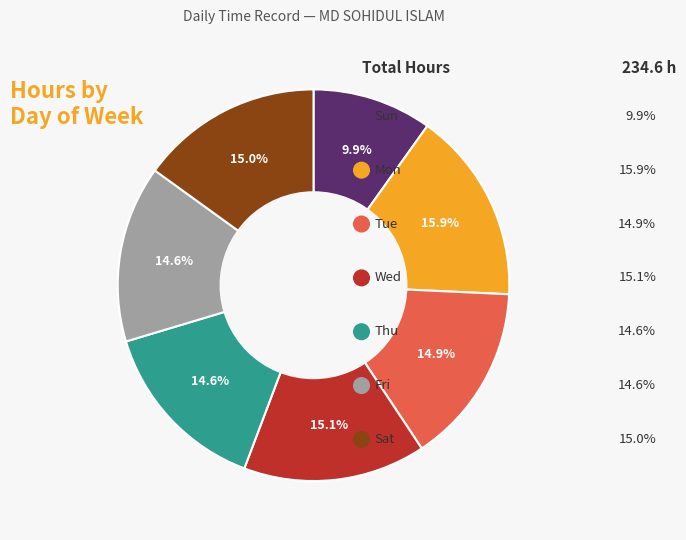

Is there any slice that represents more than half of the pie?

No